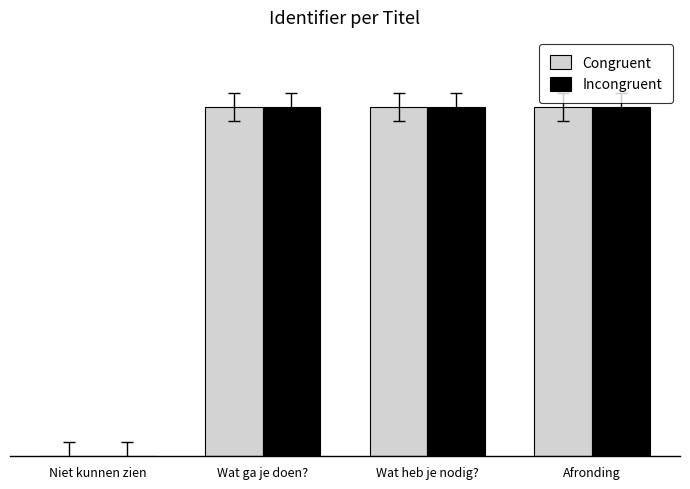

List the series in order of their peak value, lowest first.

Congruent, Incongruent